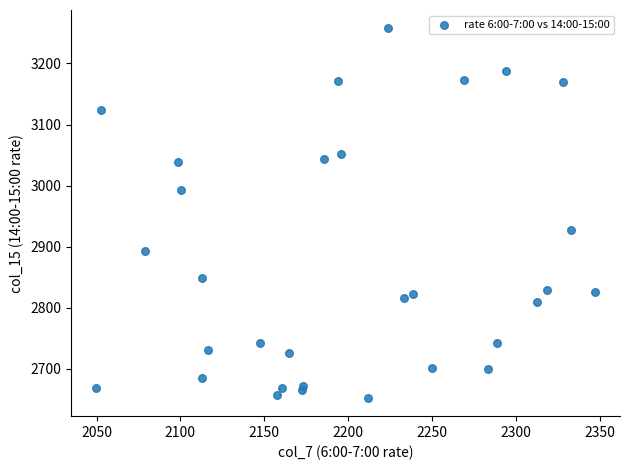

What is the range of X values (max minus min)?

297.4